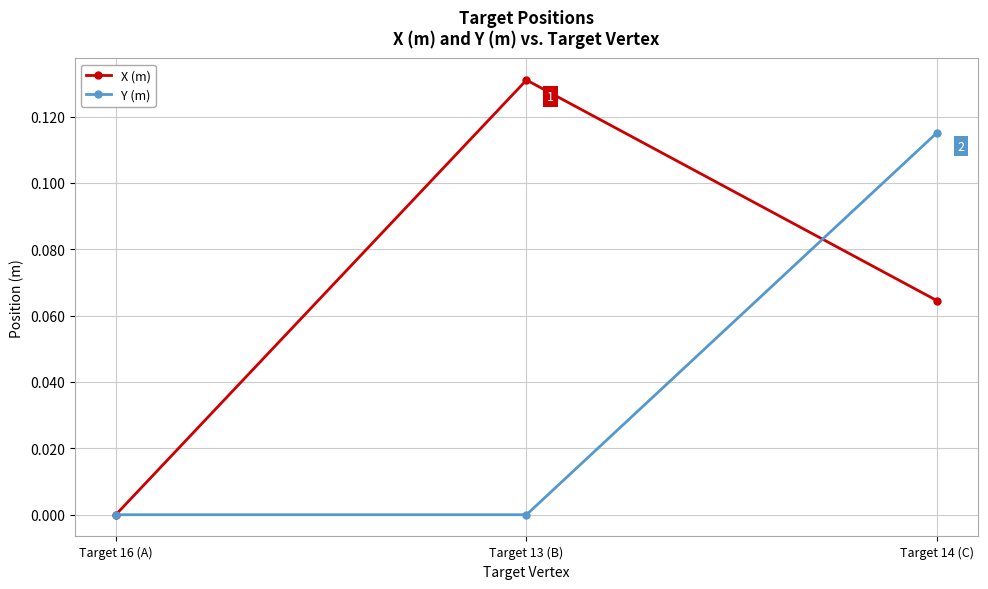

The value of X (m) at Target 13 (B) is 0.2. True or false?

False